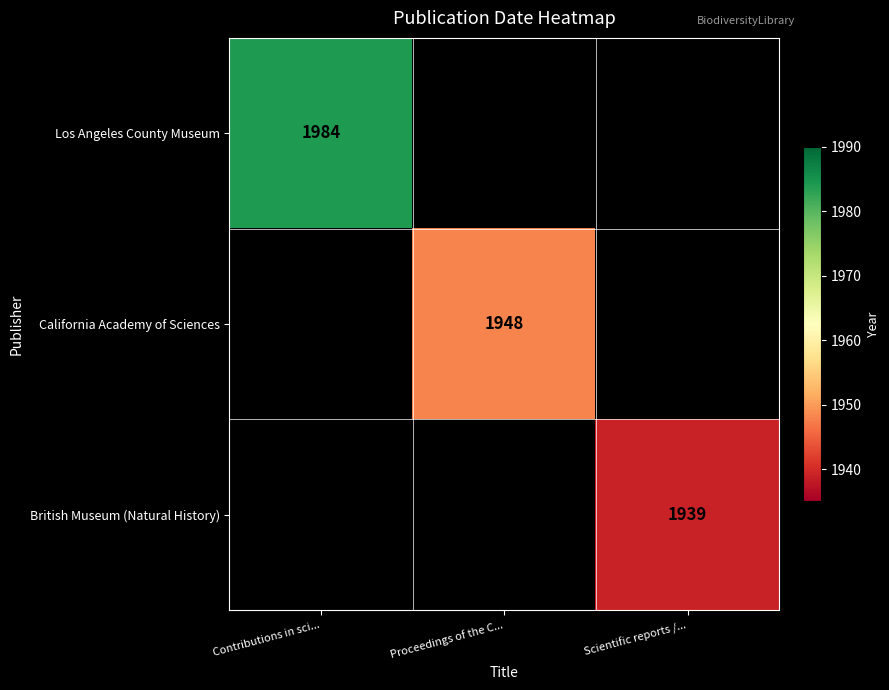

What is the smallest value displayed?

1939.0